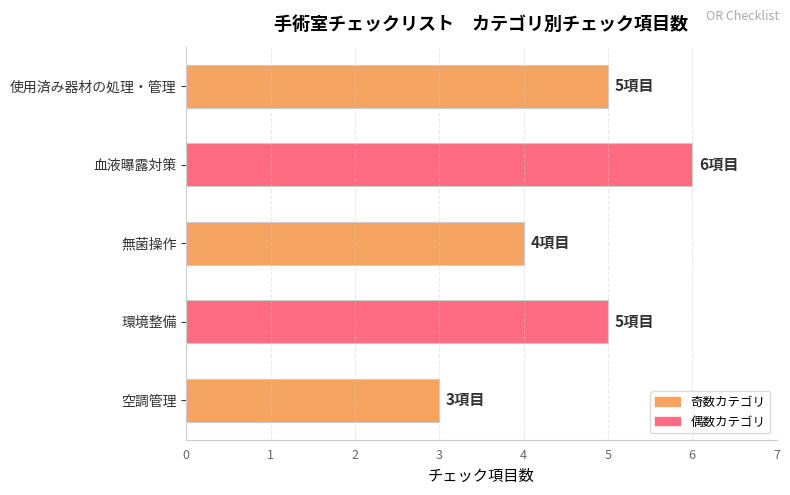

Which label corresponds to the largest value in the chart?

血液曝露対策